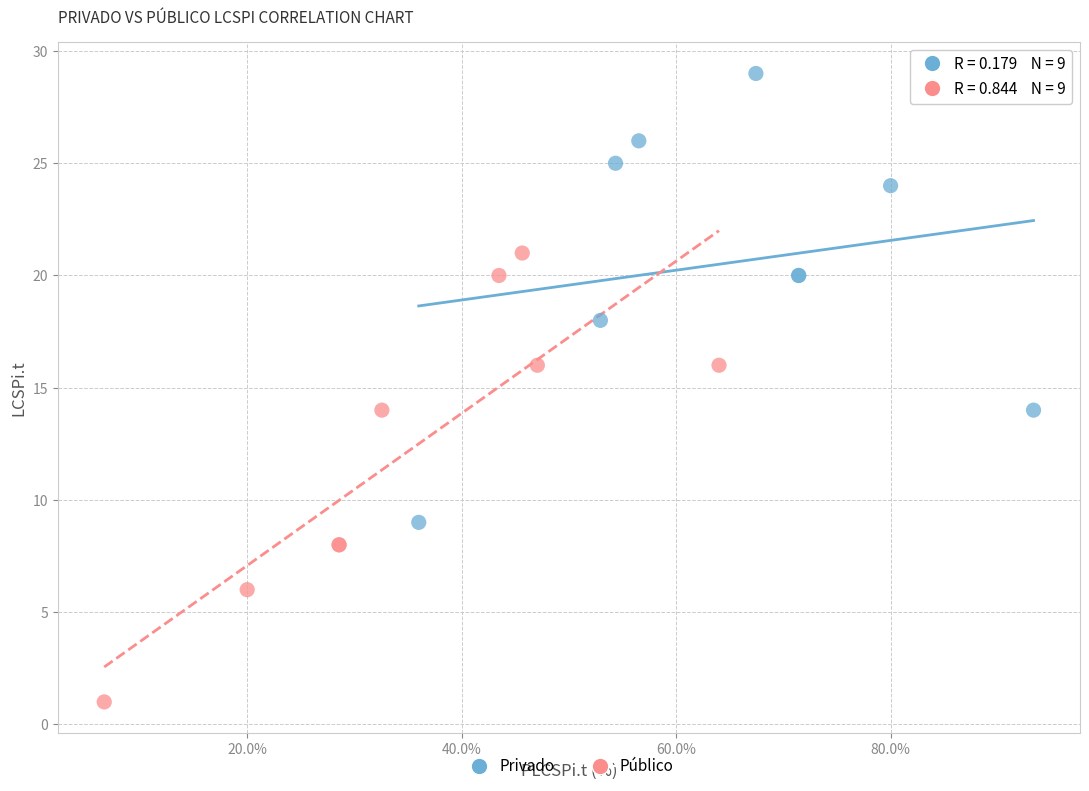

Which series contains the lowest Y value?

Público